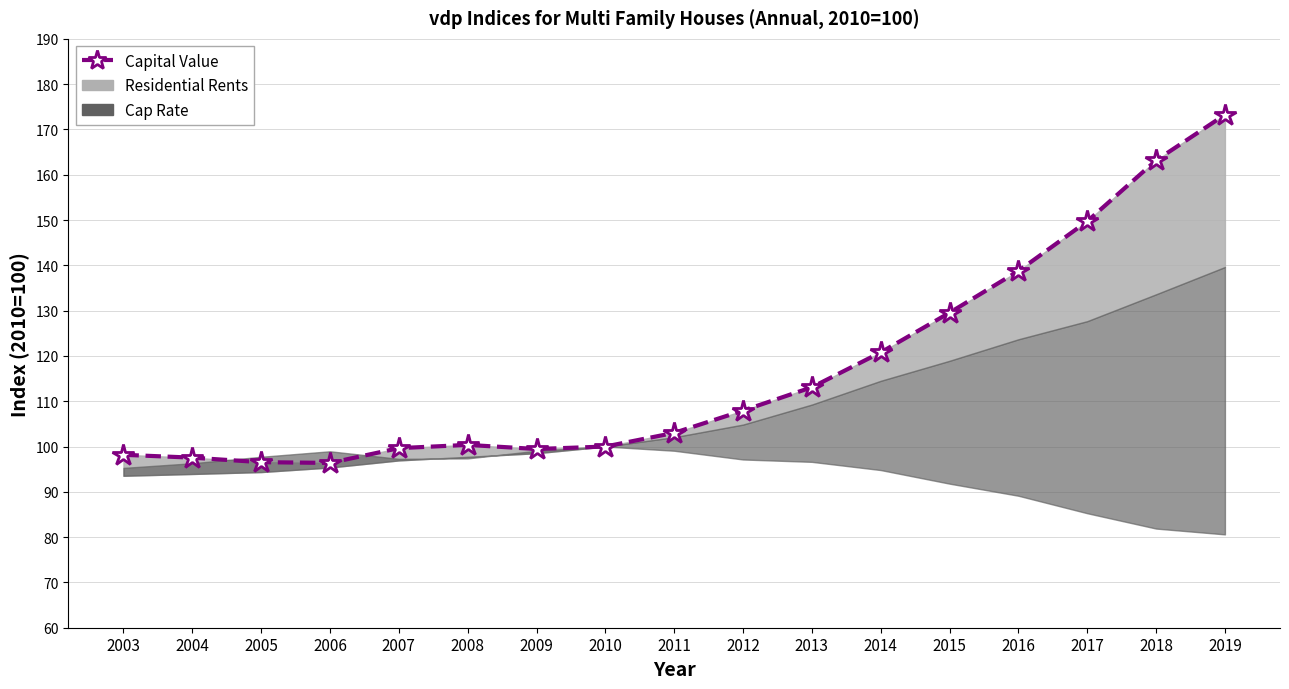

What is the difference between the maximum and minimum values?

76.9